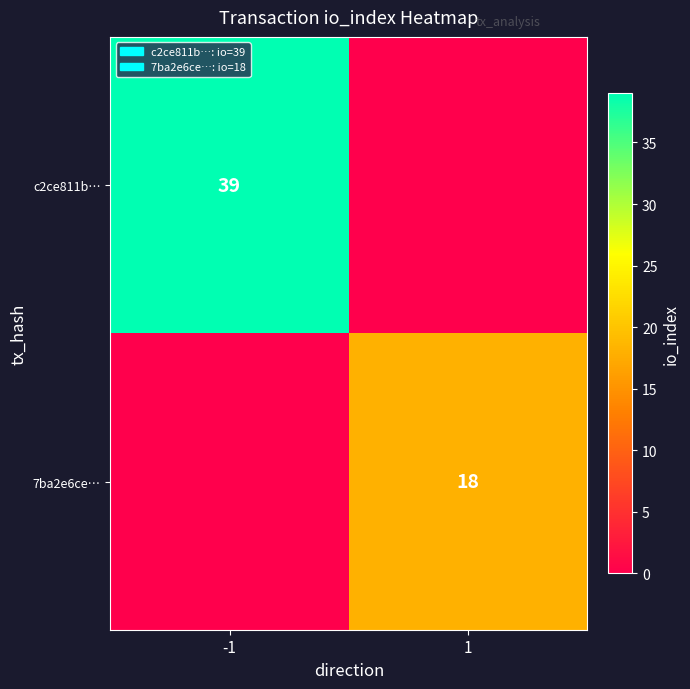

Is it true that 7ba2e6ce… equals 18 at 1?

True